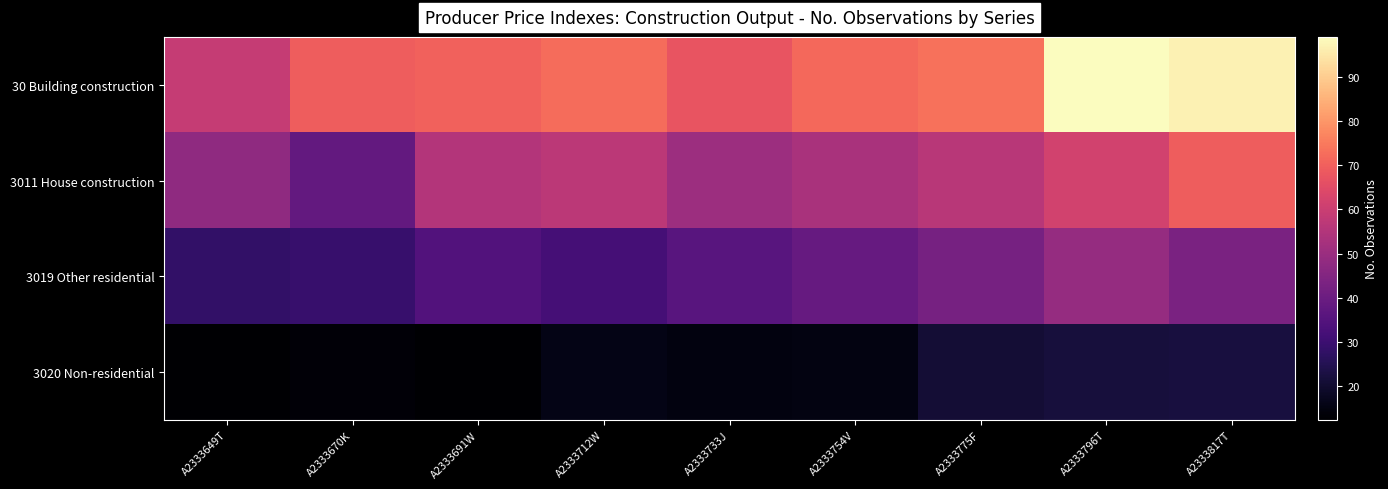

Reading left to right, extract all data points from this chart.

30 Building construction: A2333649T=58.9	A2333670K=69.4	A2333691W=70.4	A2333712W=72.6	A2333733J=67.4	A2333754V=71.7	A2333775F=73.4	A2333796T=99.1	A2333817T=96.9
3011 House construction: A2333649T=47.7	A2333670K=38.4	A2333691W=55.1	A2333712W=56.9	A2333733J=50.4	A2333754V=53.0	A2333775F=56.1	A2333796T=61.6	A2333817T=69.4
3019 Other residential: A2333649T=28.0	A2333670K=29.0	A2333691W=34.4	A2333712W=31.8	A2333733J=35.7	A2333754V=38.8	A2333775F=42.3	A2333796T=49.1	A2333817T=43.3
3020 Non-residential: A2333649T=12.3	A2333670K=13.6	A2333691W=12.3	A2333712W=15.8	A2333733J=14.7	A2333754V=15.1	A2333775F=20.8	A2333796T=22.1	A2333817T=22.3